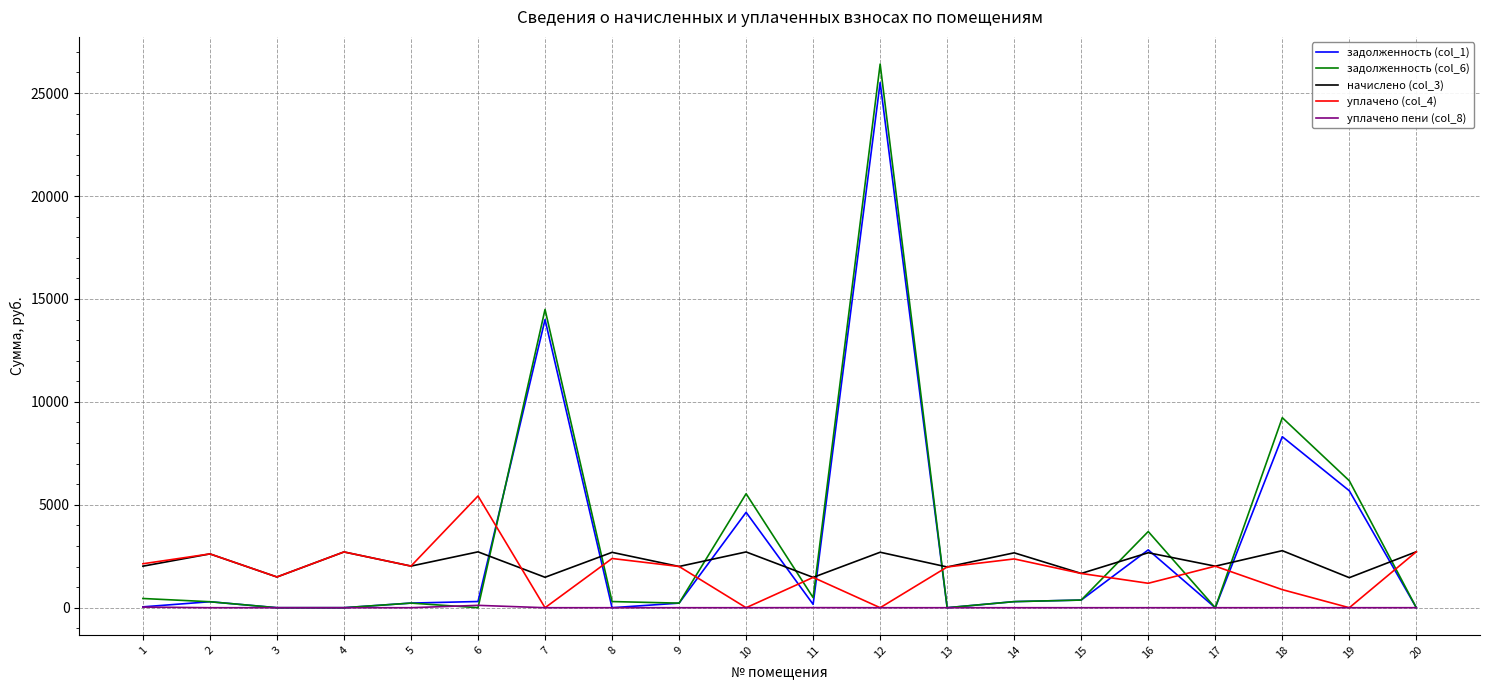

How many lines are shown in the chart?

5